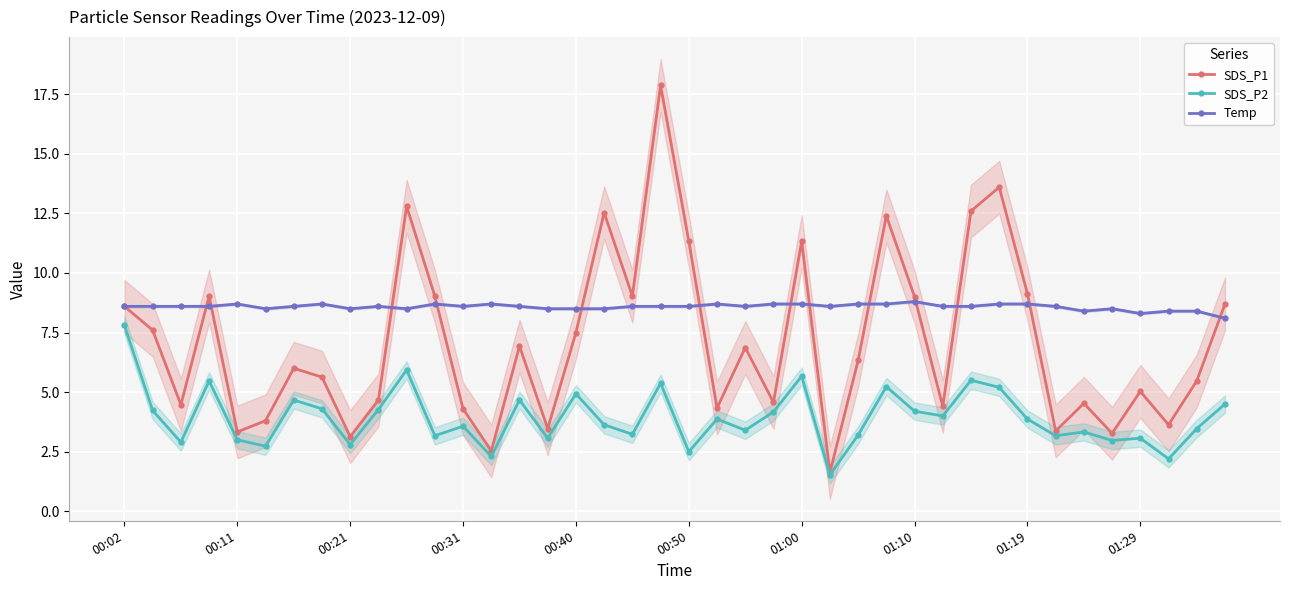

In SDS_P1, how many points are higher than both neighbors (excluding endpoints)?

12